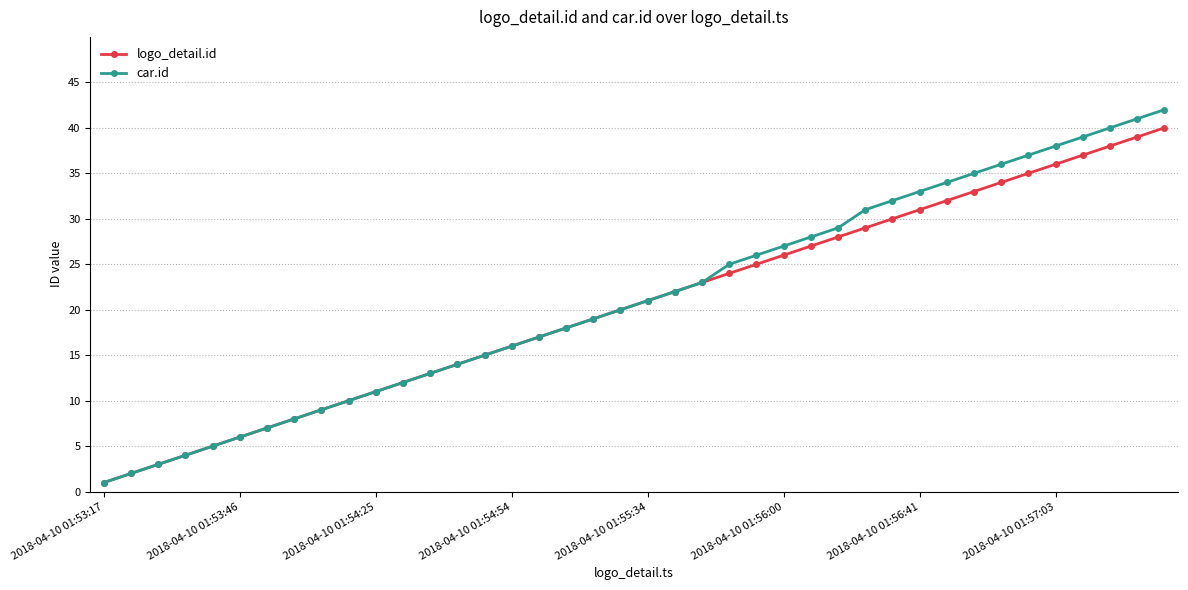

What is the maximum value for car.id?

42